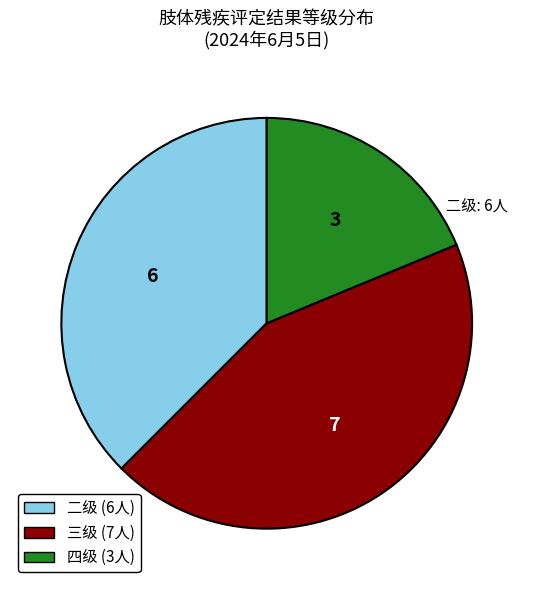

Is there a majority slice in this chart?

No